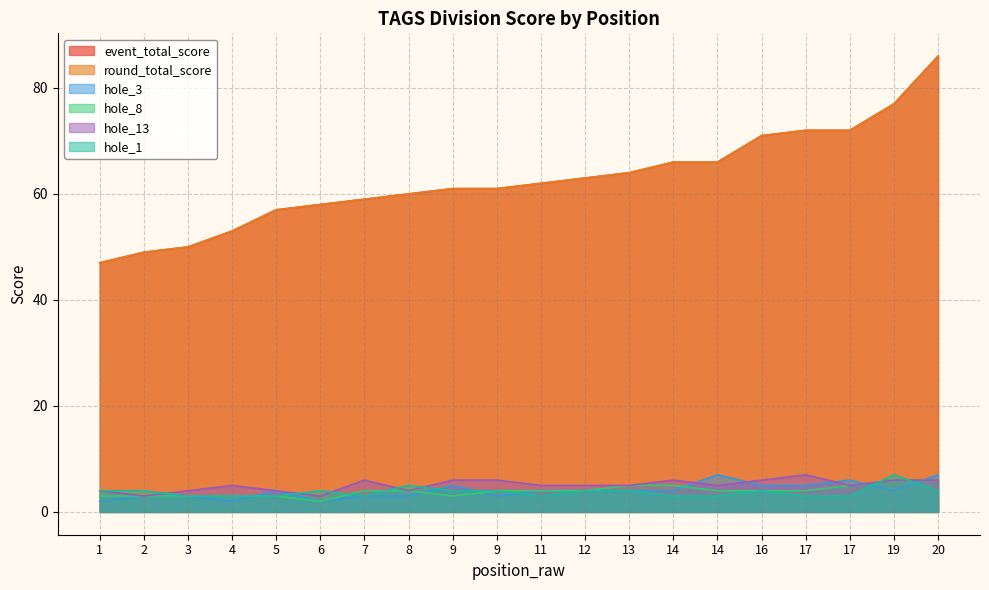

List the series in order of their peak value, lowest first.

hole_8, hole_3, hole_13, hole_1, event_total_score, round_total_score